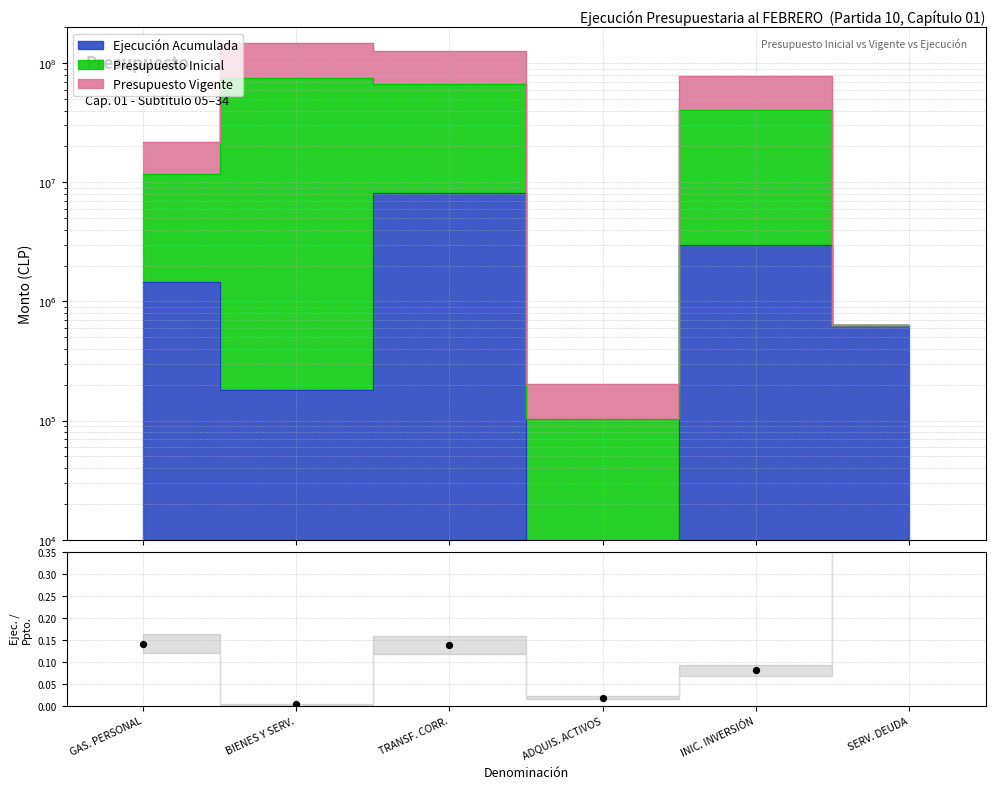

Between SERV. DEUDA and BIENES Y SERV., which is larger?

SERV. DEUDA